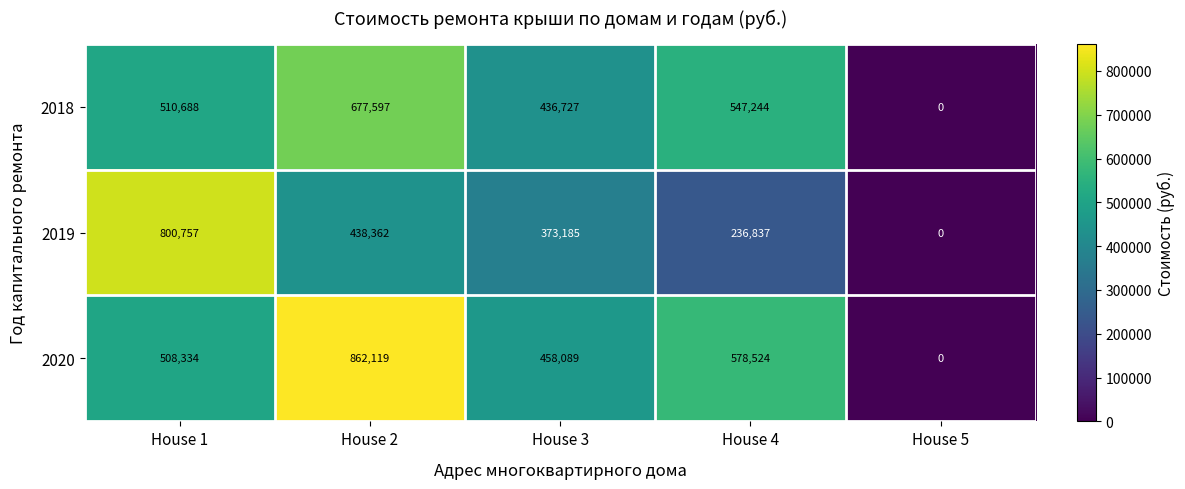

List the series in order of their peak value, lowest first.

2018, 2019, 2020